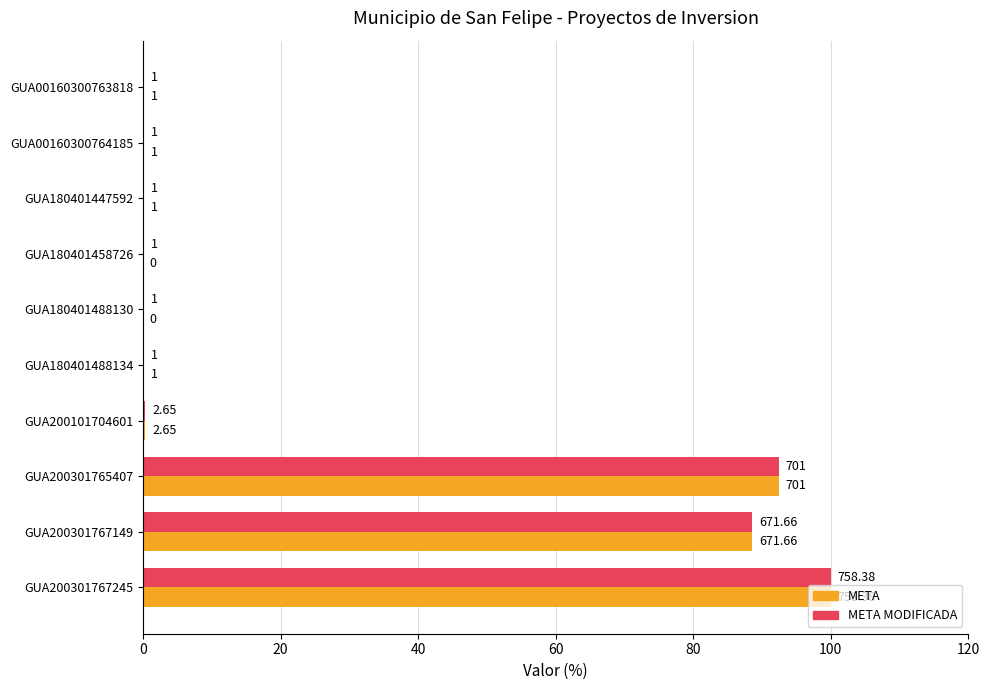

What are all the series names shown in the legend?

META, META MODIFICADA